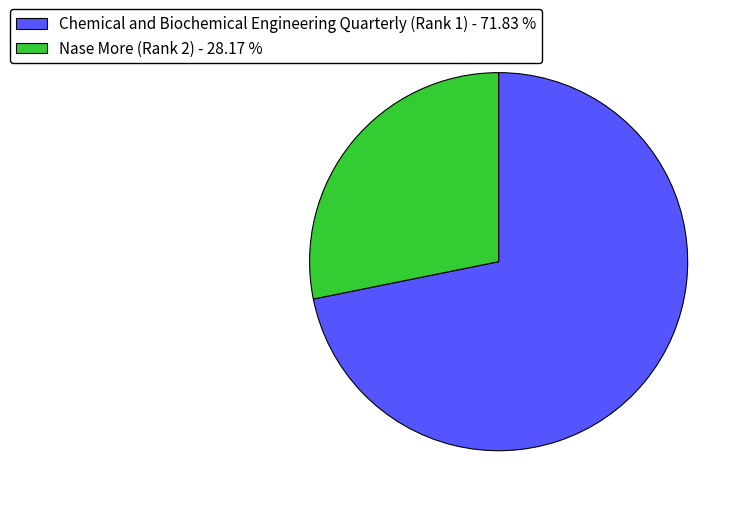

Count the number of slices in the pie.

2